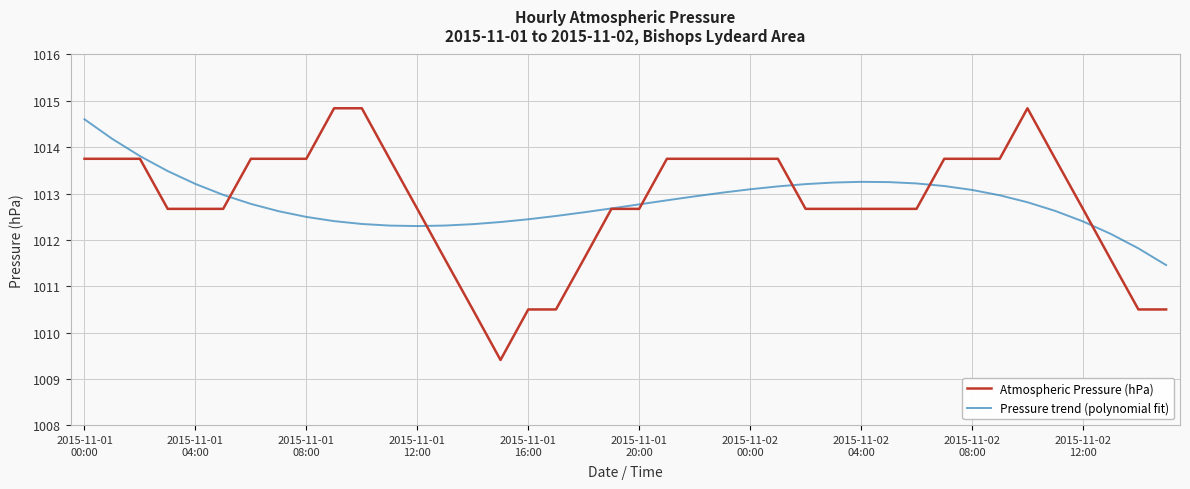

What is the highest value of the Pressure trend (polynomial fit) series?

1014.6